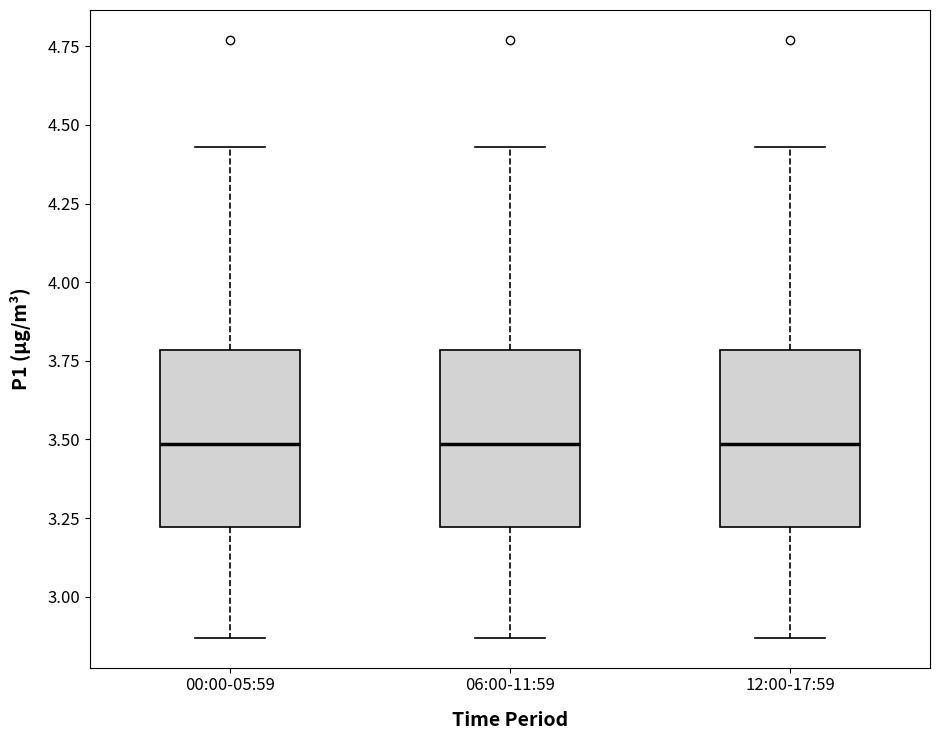

Where is the upper edge of the box for 12:00-17:59 on the y-axis? The values are not printed on the chart, so give them approximately, as read against the axis.

3.80